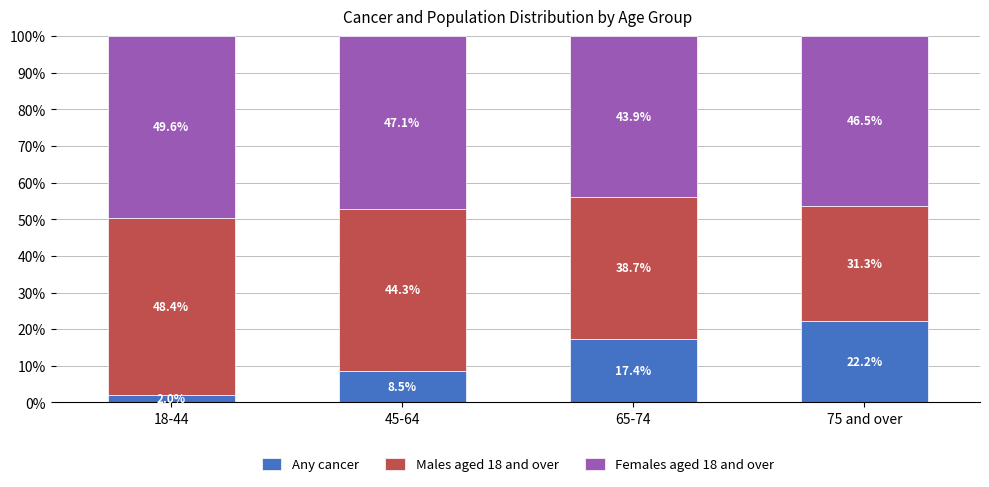

What is the maximum value for Any cancer?

22.2